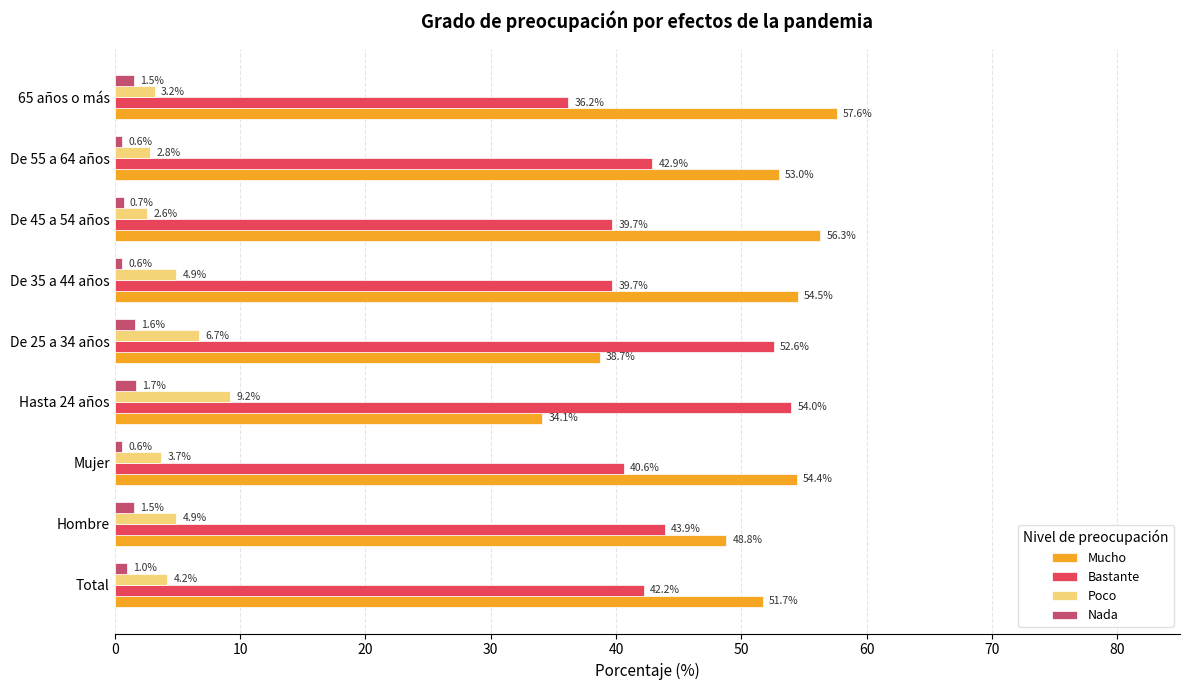

Rank the series by their maximum value, from highest to lowest.

Mucho, Bastante, Poco, Nada